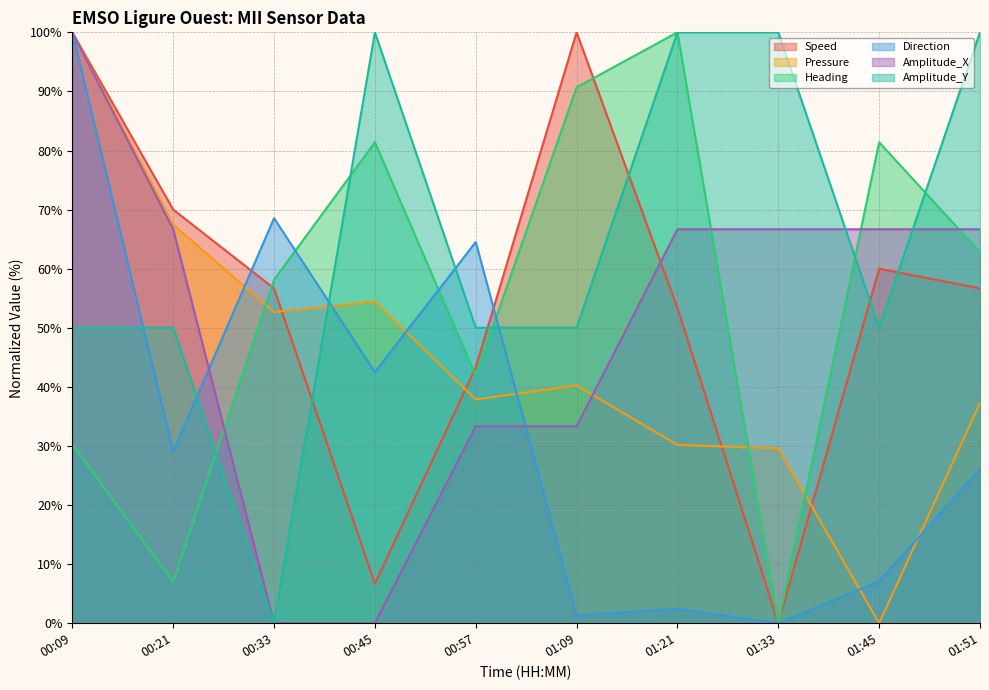

Reading left to right, what are all the values shown in this chart?

Speed: 00:09=100.0	00:21=70.0	00:33=56.7	00:45=6.7	00:57=43.3	01:09=100.0	01:21=53.3	01:33=0.0	01:45=60.0	01:51=56.7
Pressure: 00:09=100.0	00:21=67.5	00:33=52.7	00:45=54.4	00:57=37.9	01:09=40.2	01:21=30.2	01:33=29.6	01:45=0.0	01:51=37.3
Heading: 00:09=30.2	00:21=7.0	00:33=58.1	00:45=81.4	00:57=41.9	01:09=90.7	01:21=100.0	01:33=0.0	01:45=81.4	01:51=62.8
Direction: 00:09=100.0	00:21=29.0	00:33=68.6	00:45=42.5	00:57=64.5	01:09=1.3	01:21=2.4	01:33=0.0	01:45=7.1	01:51=26.1
Amplitude_X: 00:09=100.0	00:21=66.7	00:33=0.0	00:45=0.0	00:57=33.3	01:09=33.3	01:21=66.7	01:33=66.7	01:45=66.7	01:51=66.7
Amplitude_Y: 00:09=50.0	00:21=50.0	00:33=0.0	00:45=100.0	00:57=50.0	01:09=50.0	01:21=100.0	01:33=100.0	01:45=50.0	01:51=100.0